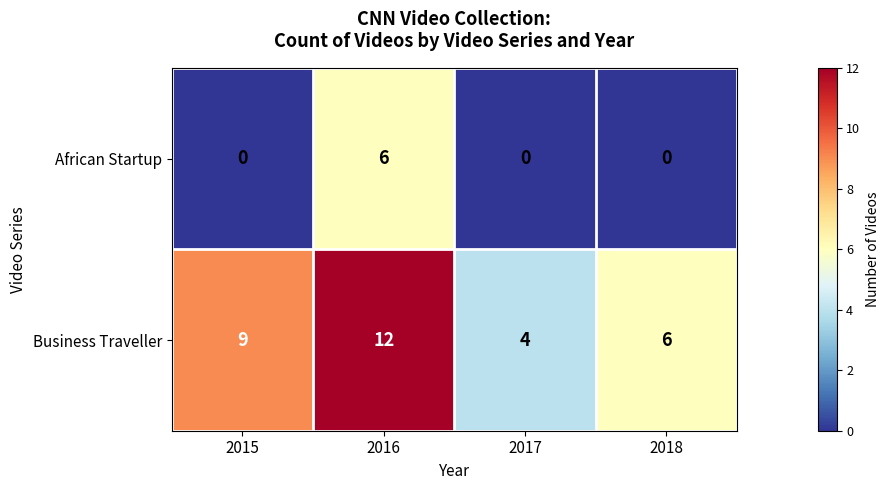

What is the average value of the Business Traveller series?

8